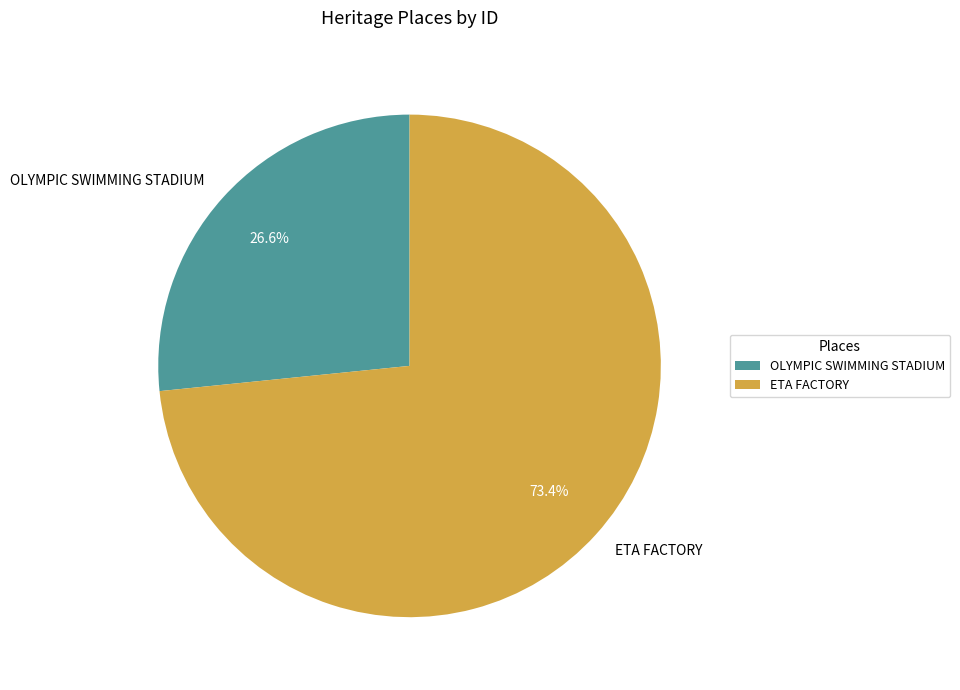

Approximately how many times larger is the value at OLYMPIC SWIMMING STADIUM compared to ETA FACTORY?

0.4